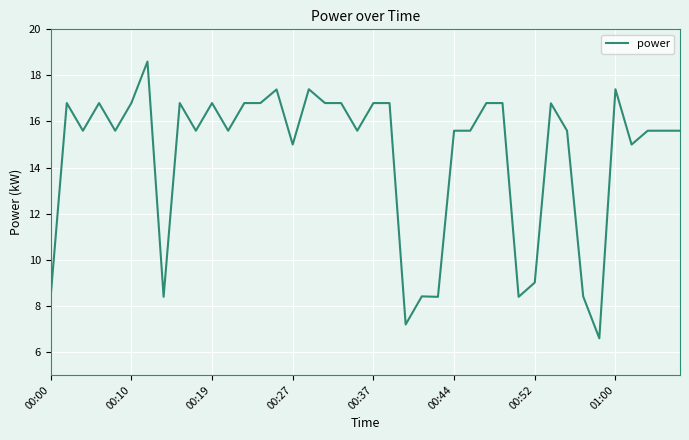

What is the greatest value displayed?

18.6